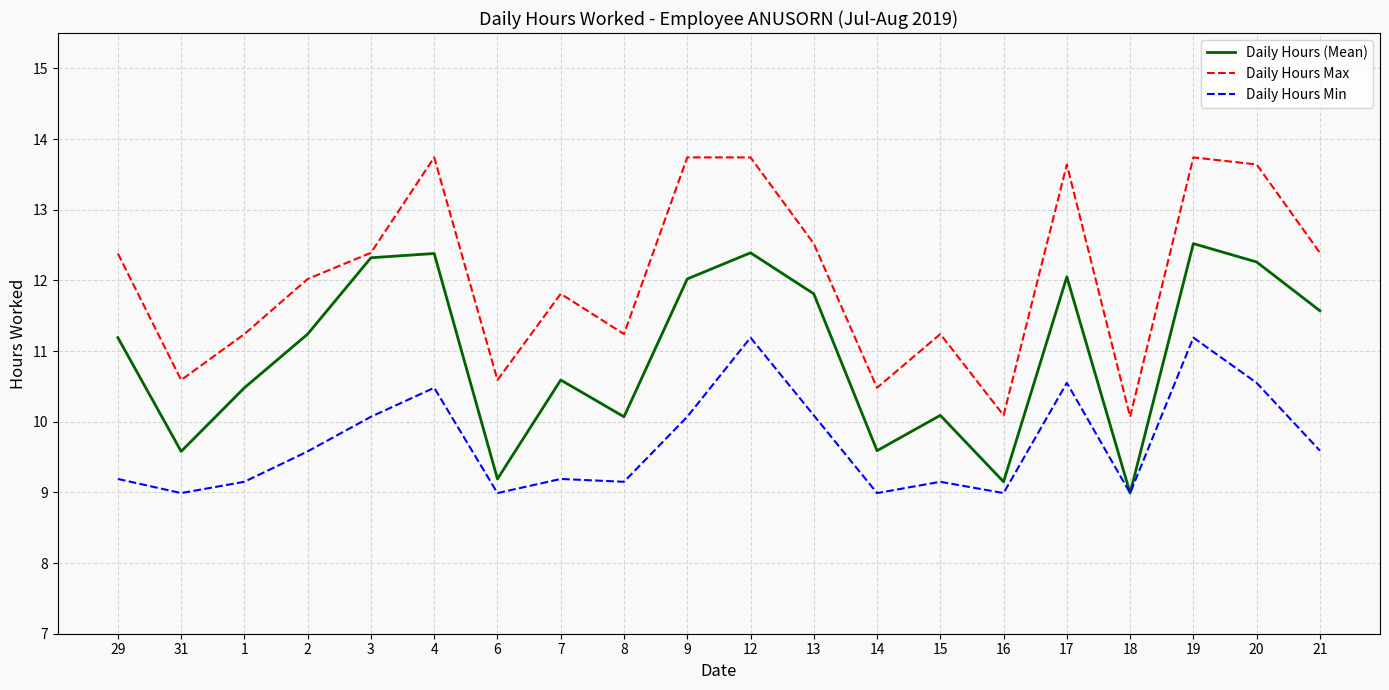

What position from the left is 19?

18